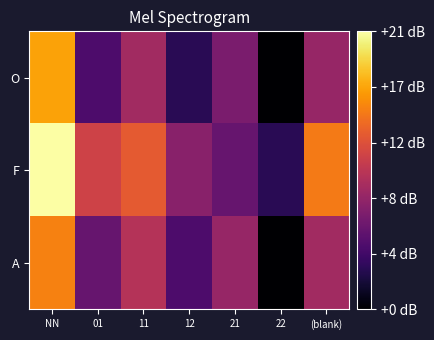

At which category is the sum across all series the highest?

NN